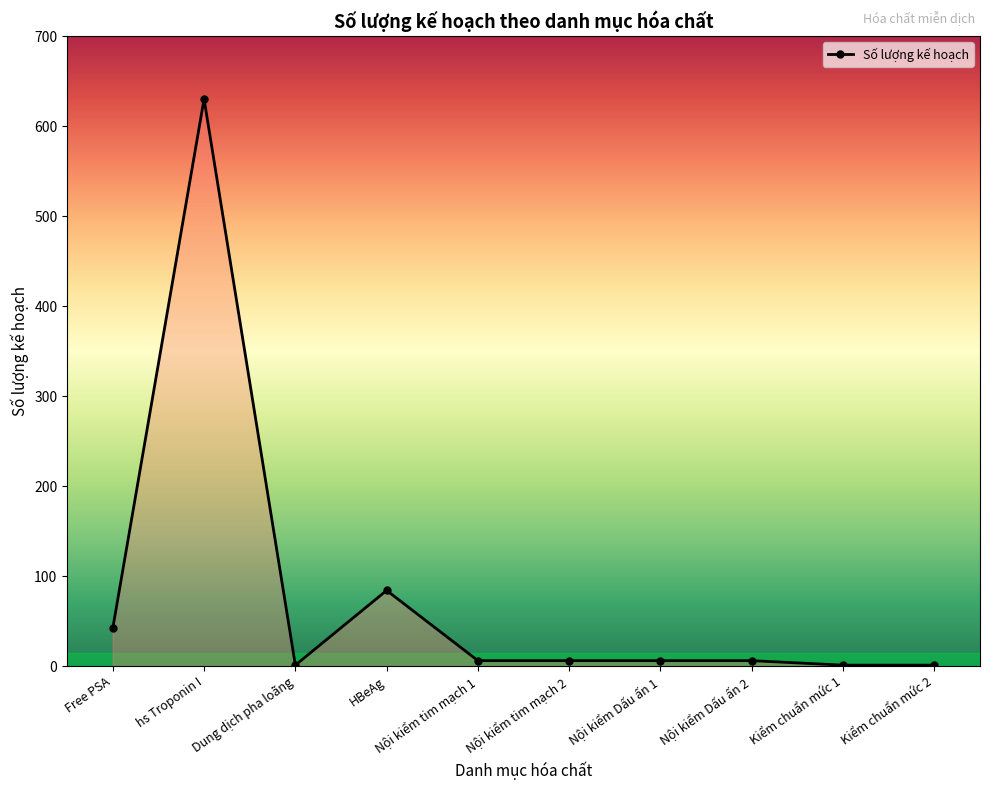

Where is the first local maximum?

hs Troponin I